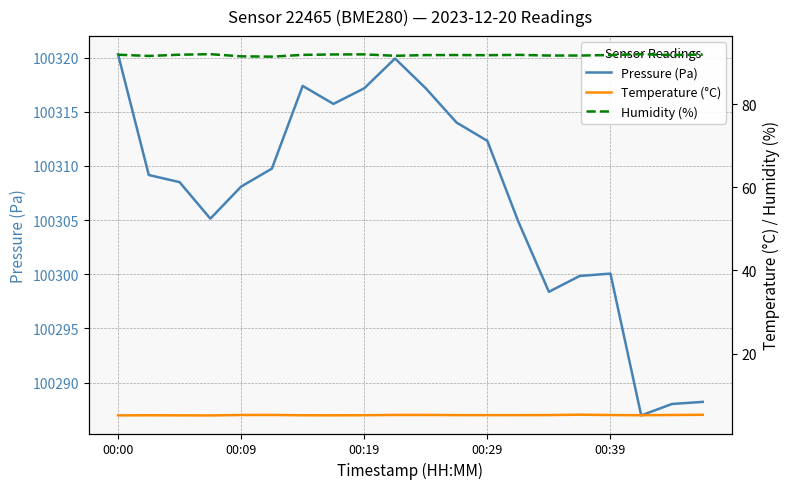

What are all the series names shown in the legend?

Pressure (Pa), Temperature (°C), Humidity (%)